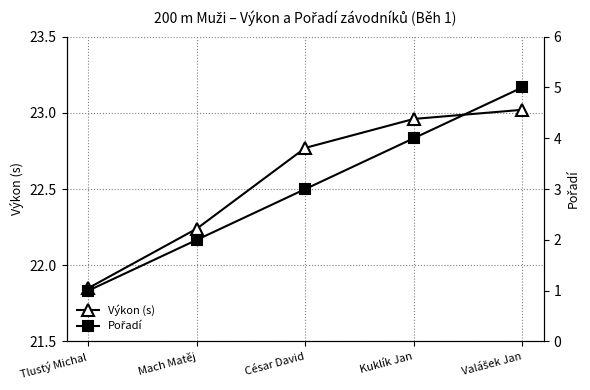

True or false: Výkon (s) has a value of 7.0 at Kuklík Jan.

False